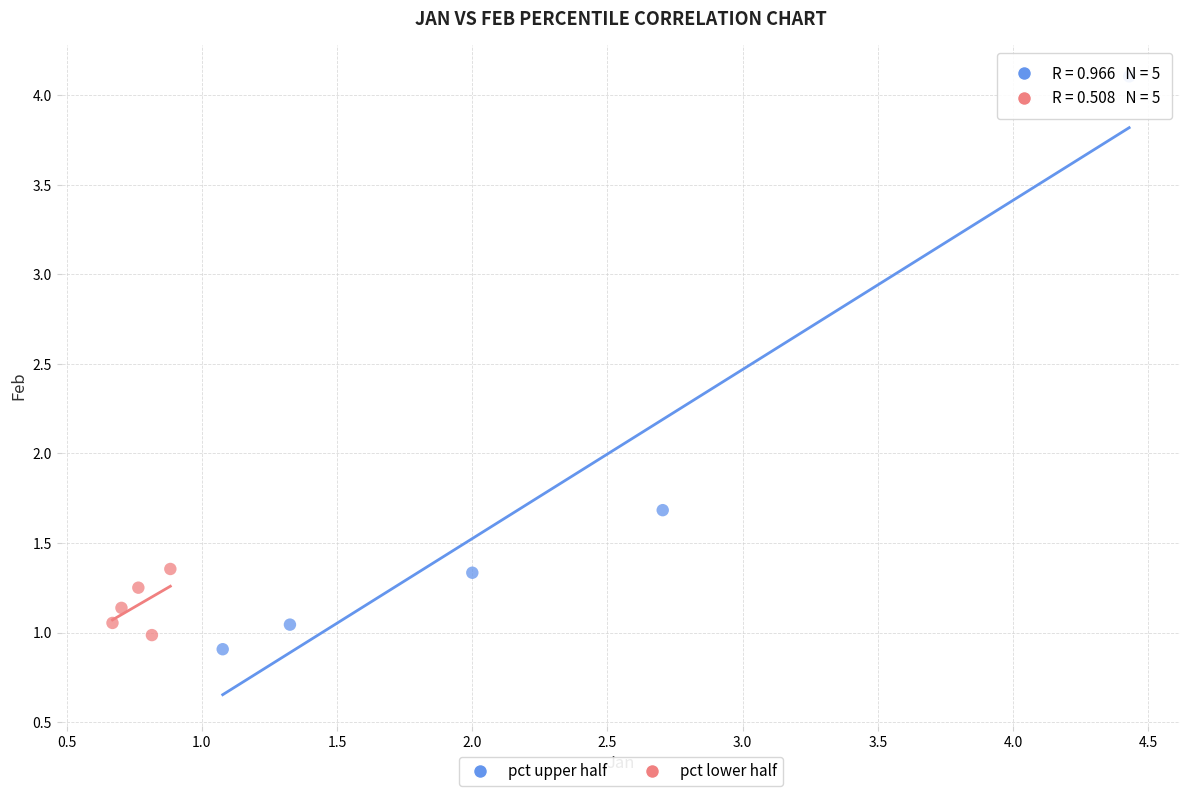

What are all the series names shown in the legend?

pct upper half, pct lower half